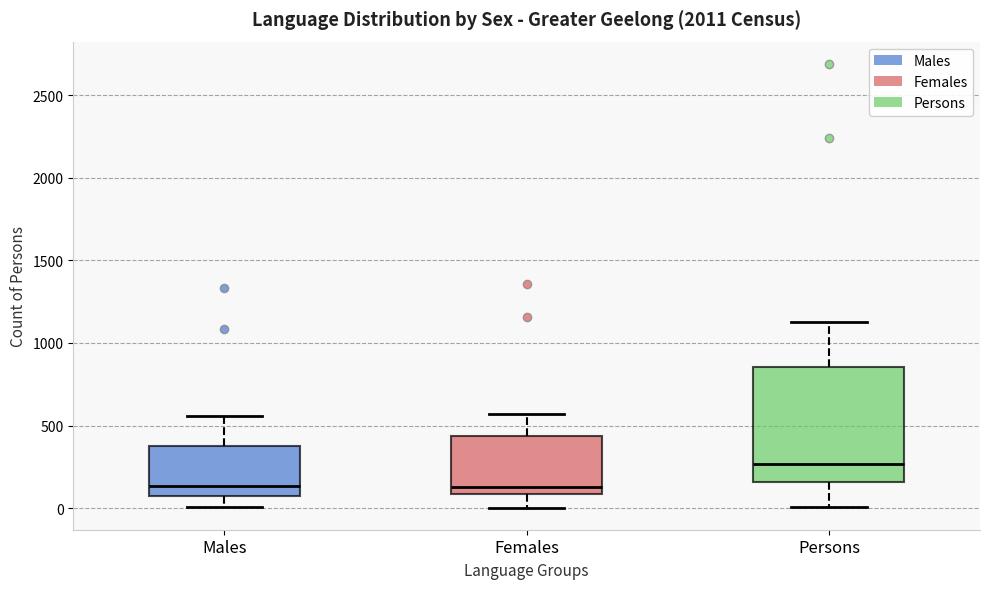

Reading left to right, transcribe this box plot: for each box, give where its median line is, the range the box spans, and where its two whiskers end, as read against the y-axis. The values are not printed on the chart, so give them approximately, as read against the axis.

Males: median 150, box 50 to 400, whiskers 0 to 550
Females: median 150, box 100 to 450, whiskers 0 to 550
Persons: median 250, box 150 to 850, whiskers 0 to 1150